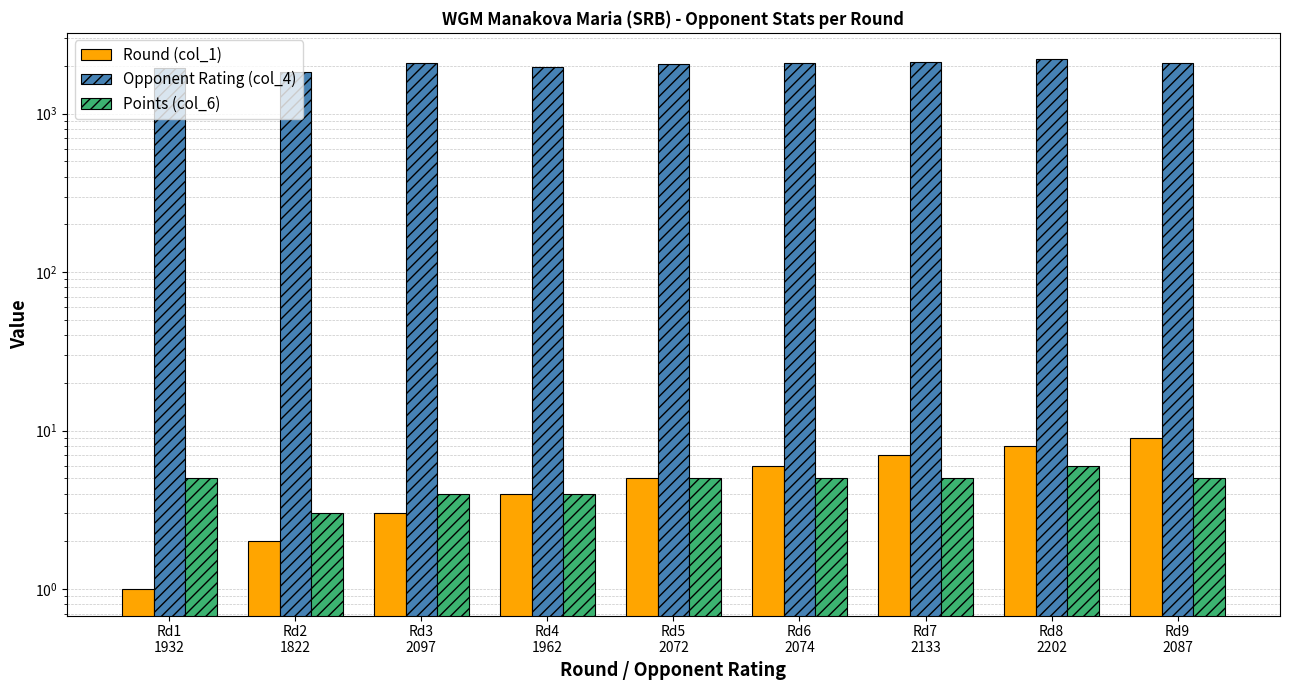

Which category has the lowest value in the Points (col_6) series?

Rd2
1822